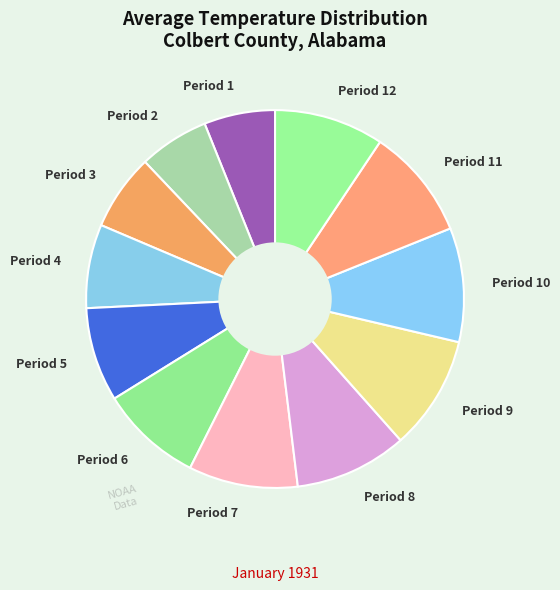

Is there a majority slice in this chart?

No